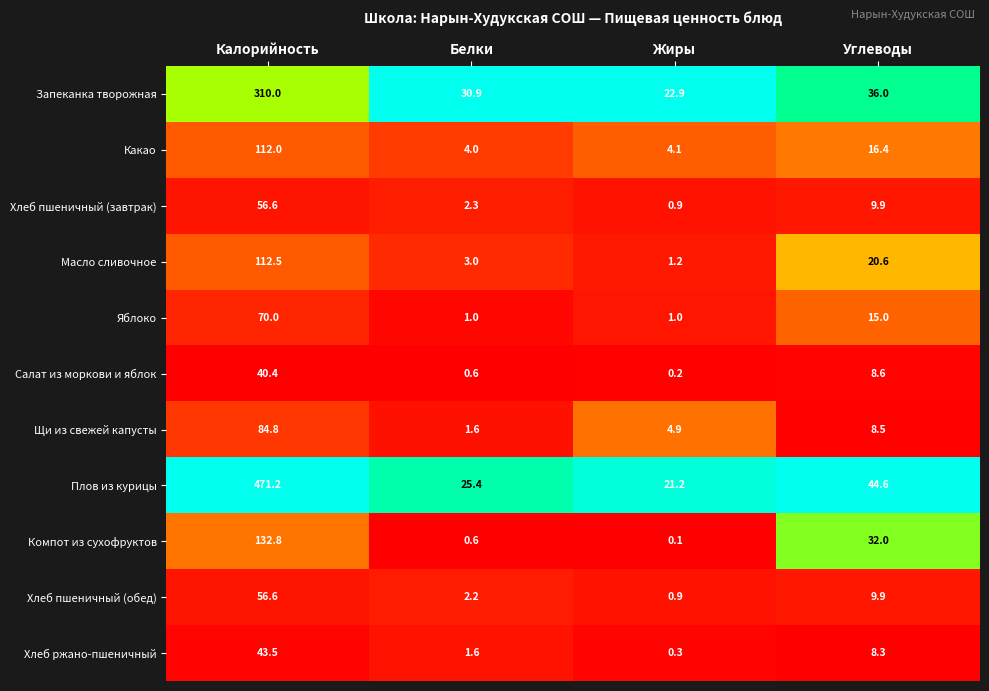

At which category is the sum across all series the highest?

Калорийность